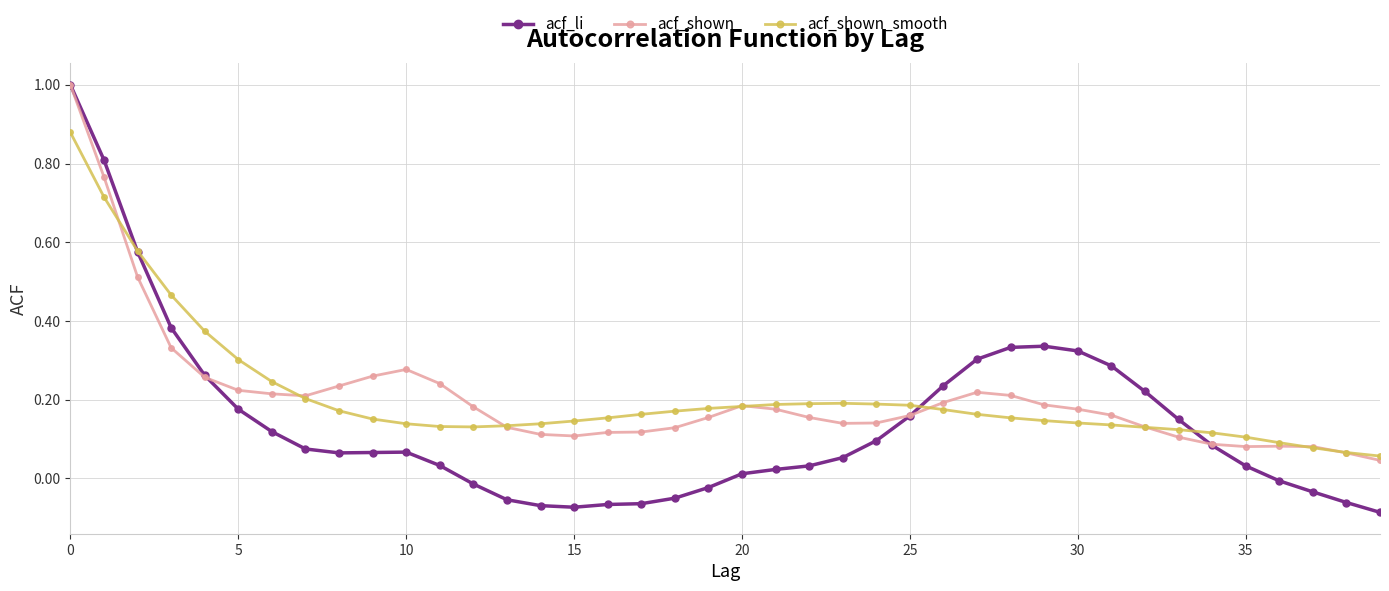

What is the greatest value displayed?

1.0